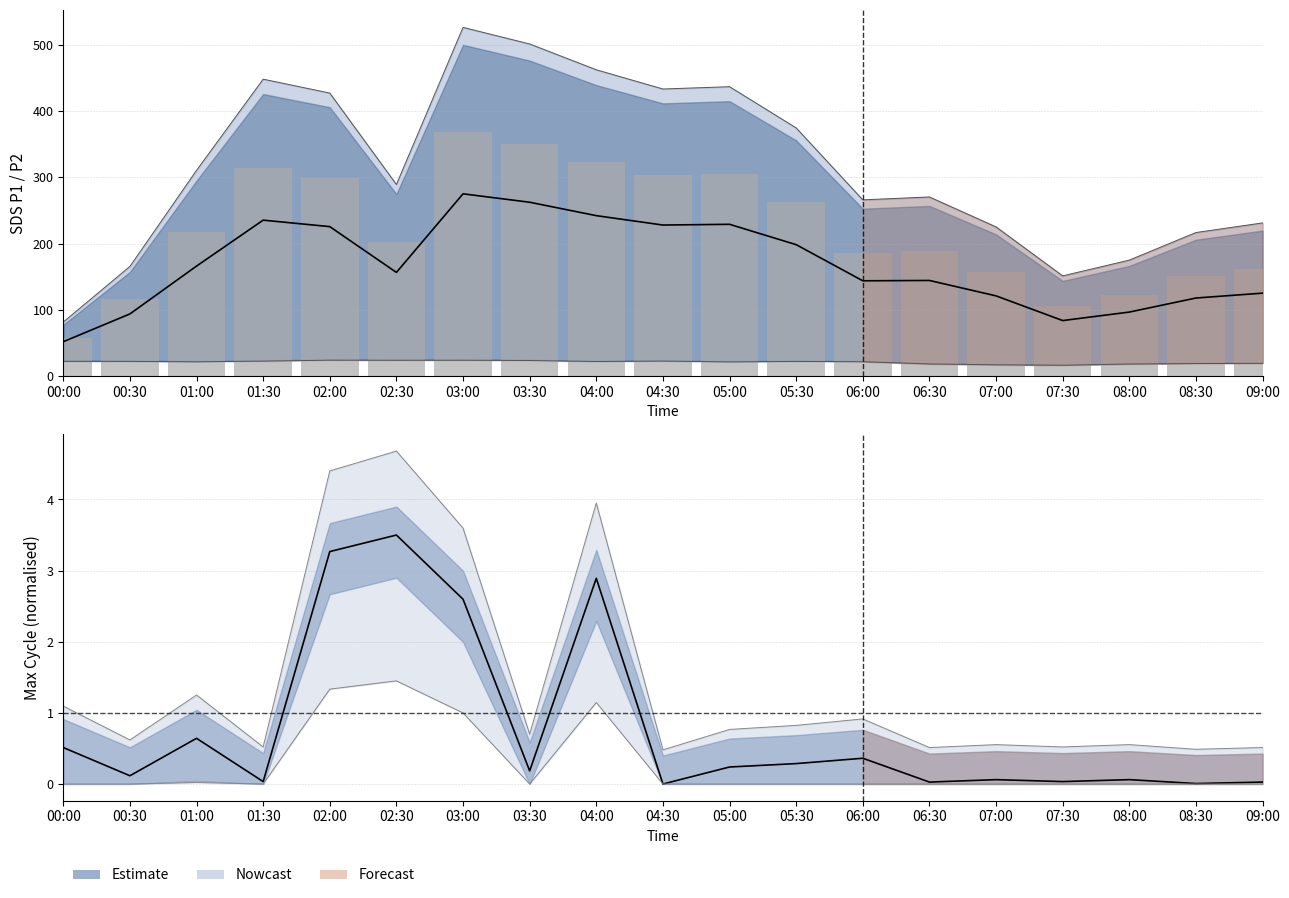

What position from the left is 01:30?

4